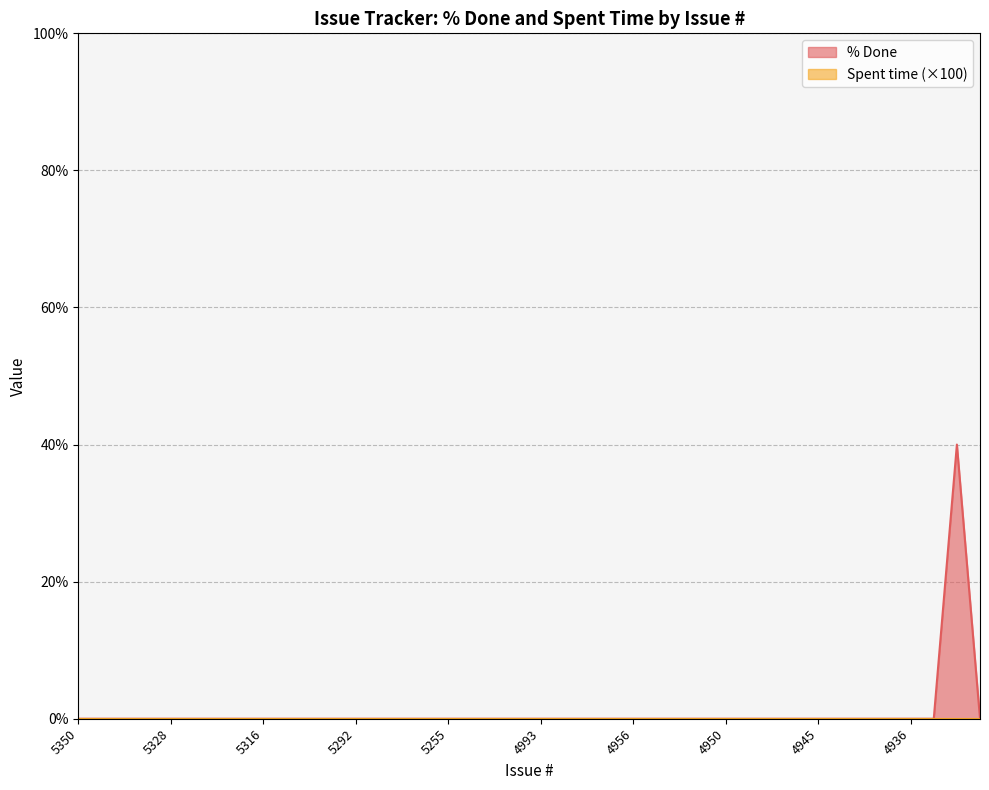

List the labels in order of value, largest first.

5327, 5350, 5349, 5345, 5331, 5328, 5326, 5318, 5317, 5316, 5312, 5303, 5301, 5292, 5291, 5260, 5258, 5255, 4972, 4872, 5000, 4993, 4960, 4959, 4958, 4956, 4954, 4952, 4951, 4950, 4949, 4948, 4947, 4945, 4943, 4940, 4937, 4936, 5225, 5259